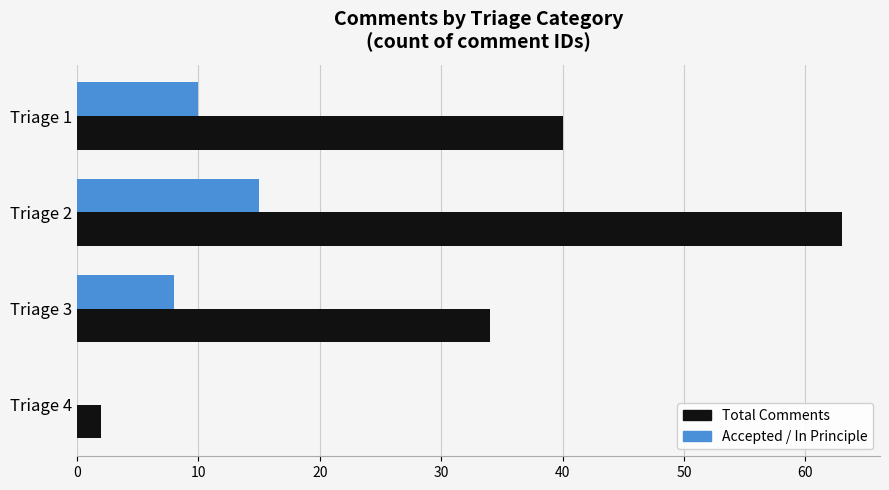

What is the total value across all series at Triage 3?

42